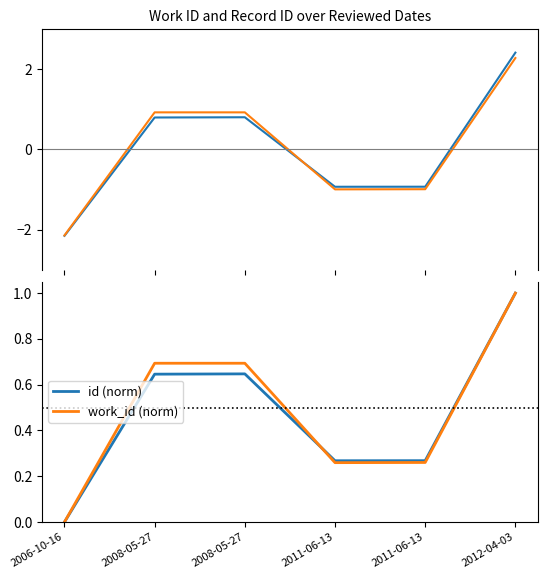

Reading left to right, what are all the values shown in this chart?

id: 2006-10-16=-2.2	2008-05-27=0.8	2008-05-27=0.8	2011-06-13=-0.9	2011-06-13=-0.9	2012-04-03=2.4
work_id: 2006-10-16=-2.1	2008-05-27=0.9	2008-05-27=0.9	2011-06-13=-1.0	2011-06-13=-1.0	2012-04-03=2.3
id (norm): 2006-10-16=0.0	2008-05-27=0.6	2008-05-27=0.6	2011-06-13=0.3	2011-06-13=0.3	2012-04-03=1.0
work_id (norm): 2006-10-16=0.0	2008-05-27=0.7	2008-05-27=0.7	2011-06-13=0.3	2011-06-13=0.3	2012-04-03=1.0